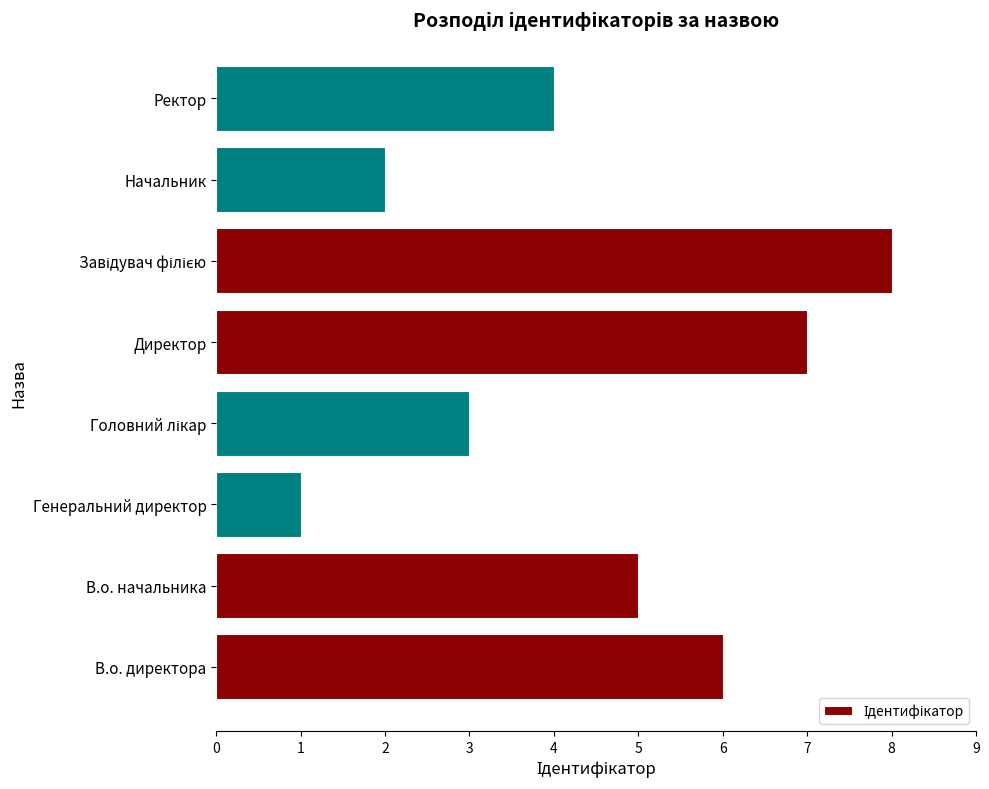

At which category does the chart reach its minimum across all series?

Генеральний директор